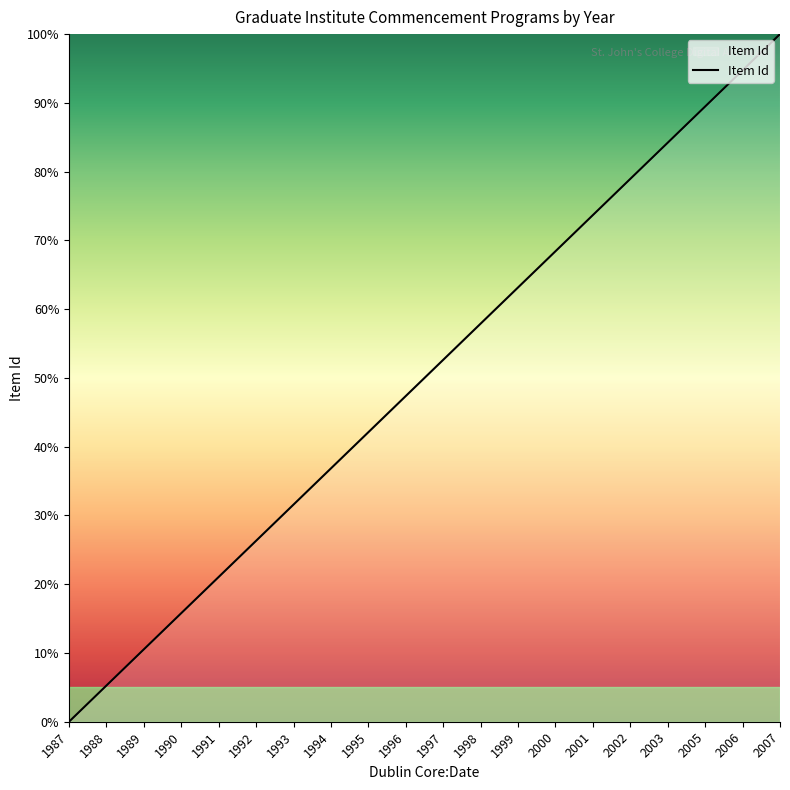

Does the chart have visible grid lines?

No